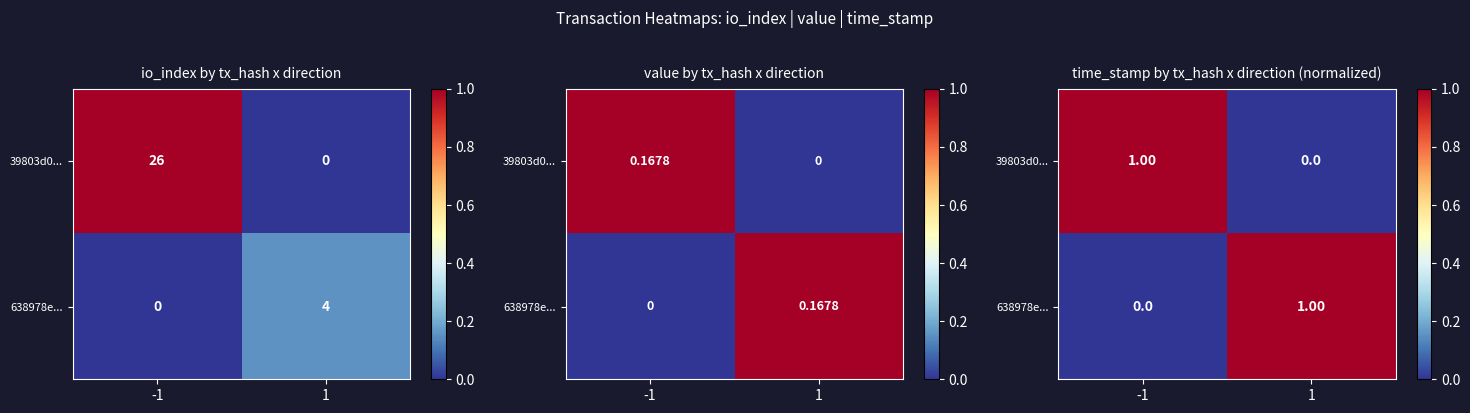

What is the difference between the 39803d0... values at 1 and -1?

1.0